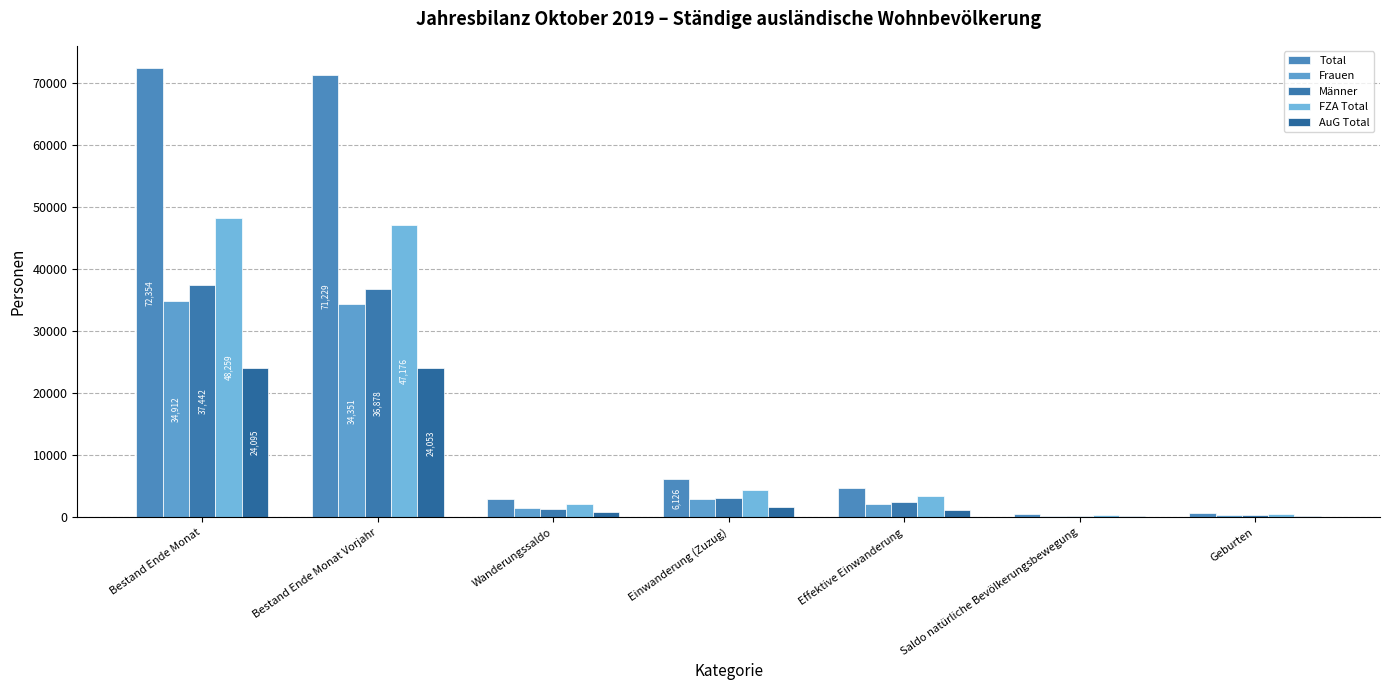

What value does the Frauen series have at Geburten?

362